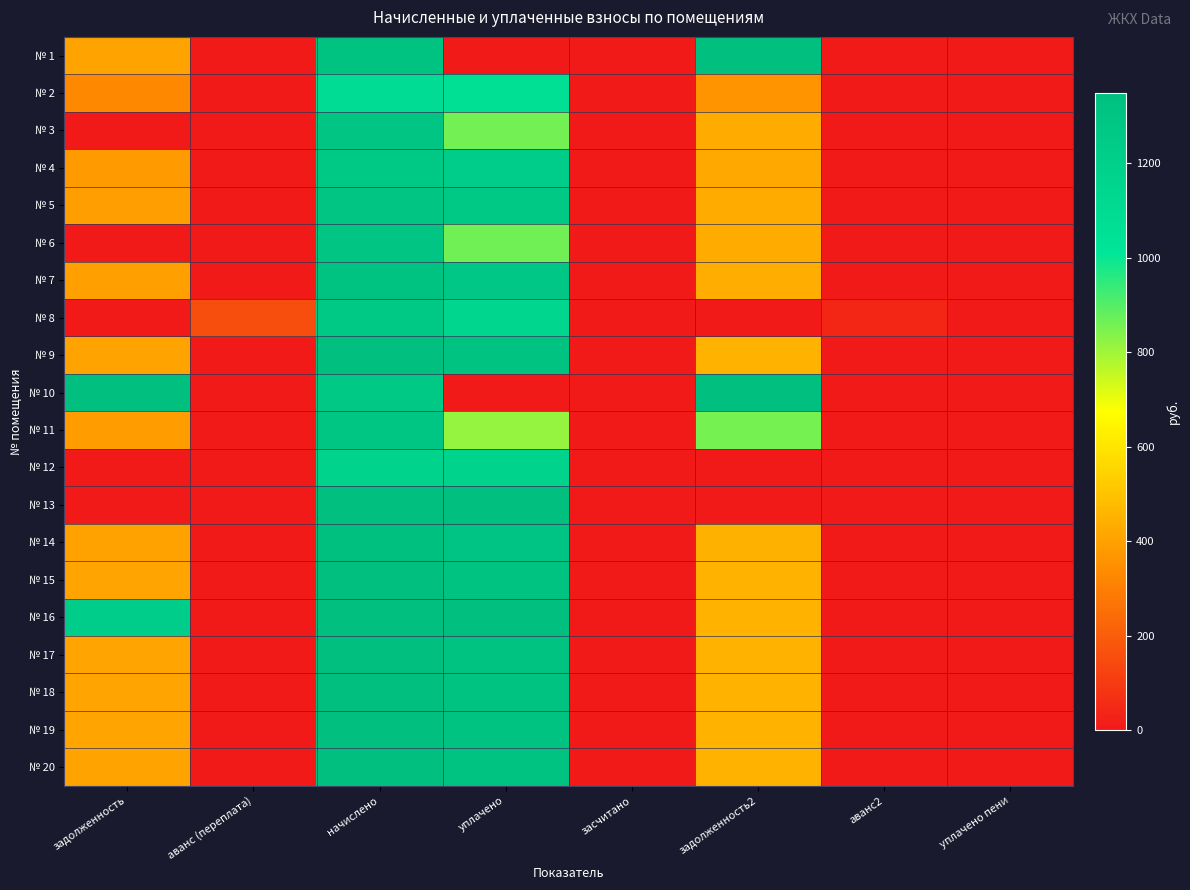

Between начислено and задолженность2, which is larger?

задолженность2